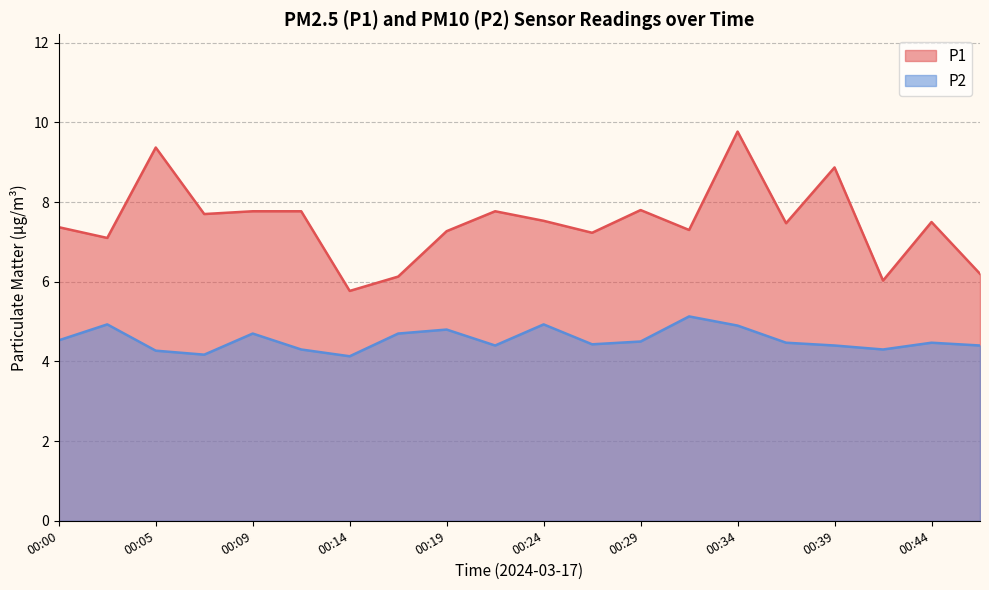

What is the spread (max minus min) of values at 00:00?

2.8